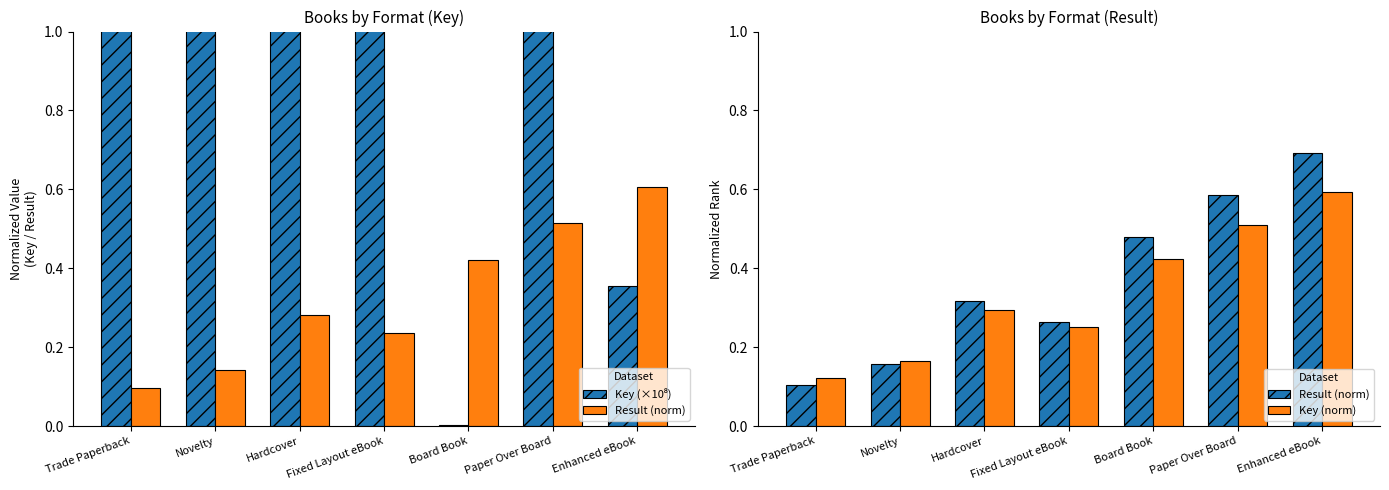

Reading left to right, extract all data points from this chart.

Key (×10⁸): Trade Paperback=2.1	Novelty=2.1	Hardcover=1.7	Fixed Layout eBook=1.9	Board Book=0.0	Paper Over Board=5.2	Enhanced eBook=0.4
Result (norm): Trade Paperback=0.1	Novelty=0.2	Hardcover=0.3	Fixed Layout eBook=0.3	Board Book=0.5	Paper Over Board=0.6	Enhanced eBook=0.7
Key (norm): Trade Paperback=0.1	Novelty=0.2	Hardcover=0.3	Fixed Layout eBook=0.3	Board Book=0.4	Paper Over Board=0.5	Enhanced eBook=0.6